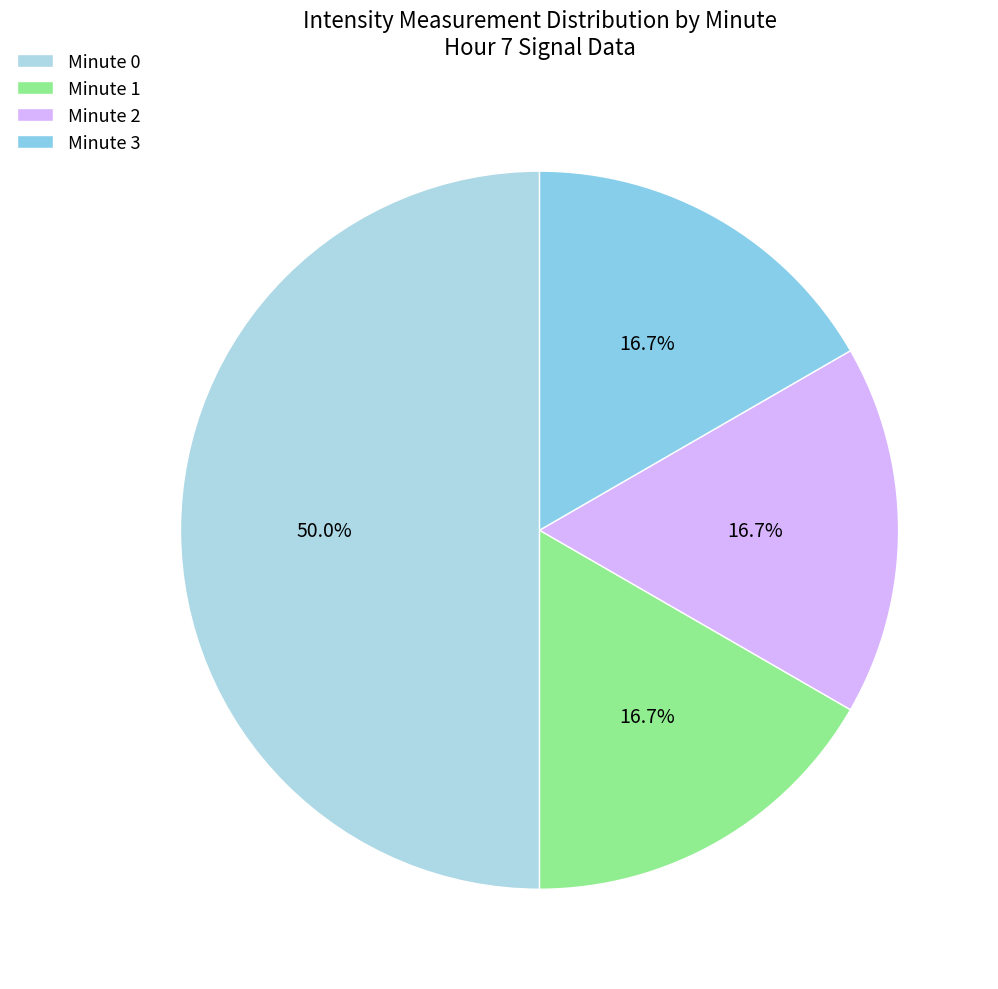

Count the number of slices in the pie.

4